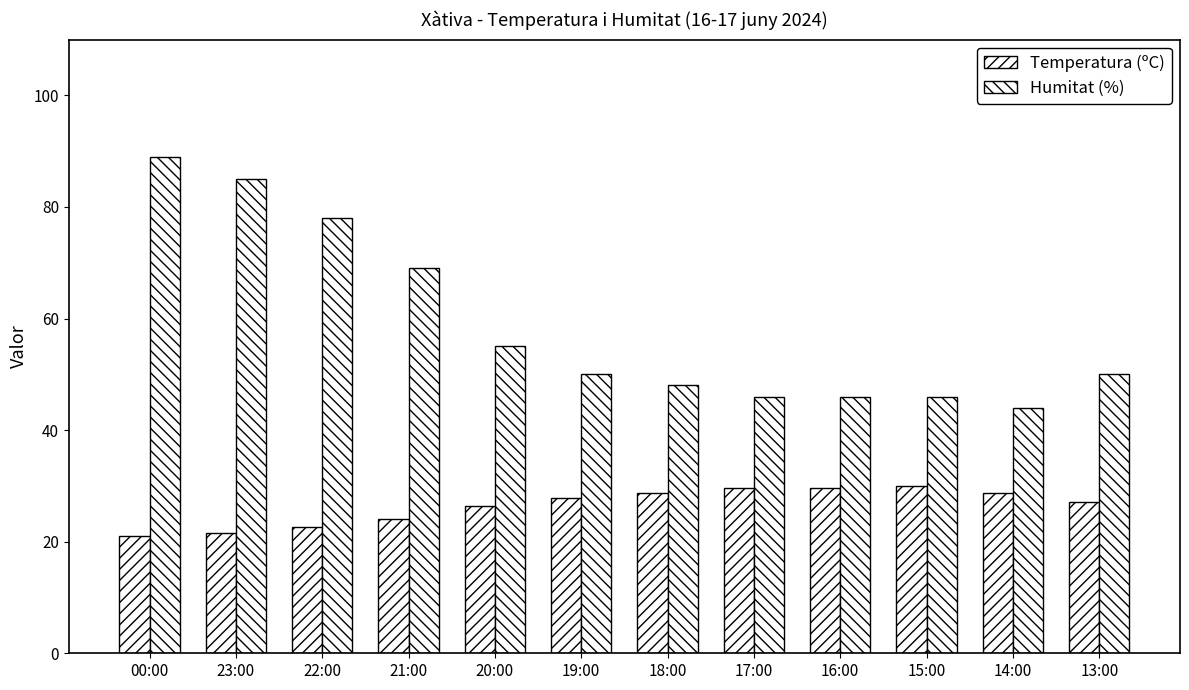

How many groups of bars are there?

12